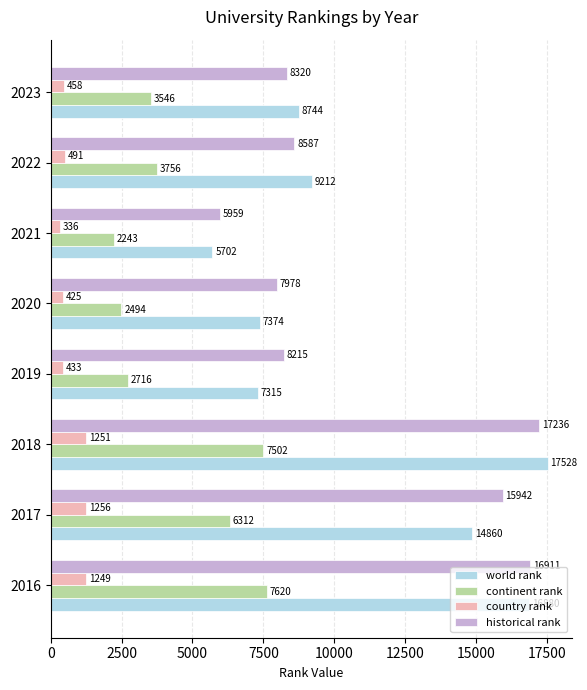

What is the sum of all historical rank values?

89149.5